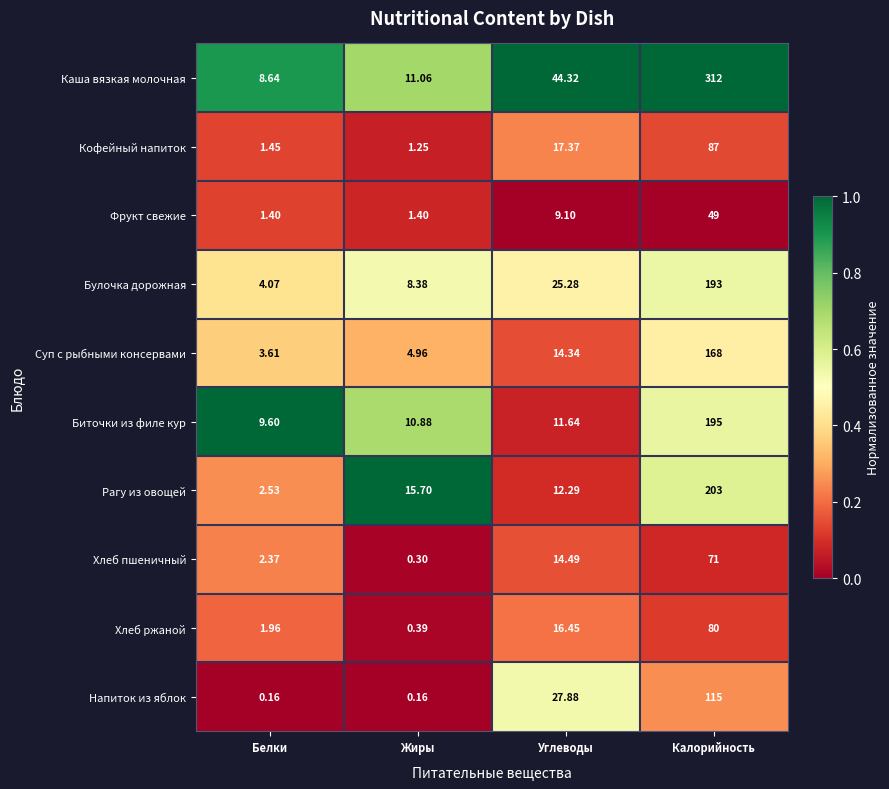

Rank the series by their maximum value, from highest to lowest.

Каша вязкая молочная, Рагу из овощей, Биточки из филе кур, Булочка дорожная, Суп с рыбными консервами, Напиток из яблок, Кофейный напиток, Хлеб ржаной, Хлеб пшеничный, Фрукт свежие